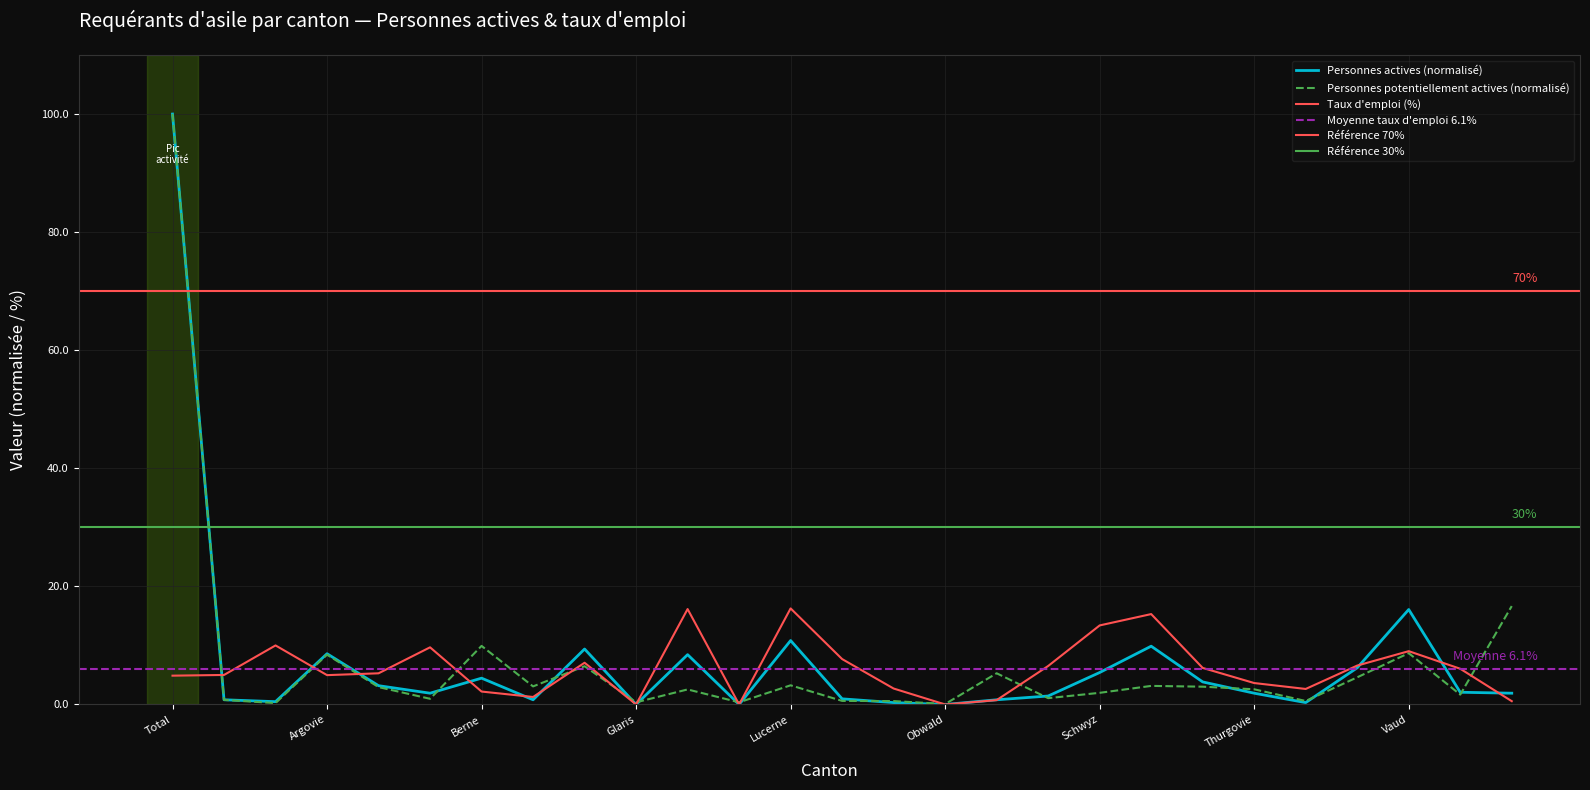

In Taux d'emploi, how many points are lower than both neighbors (excluding endpoints)?

6